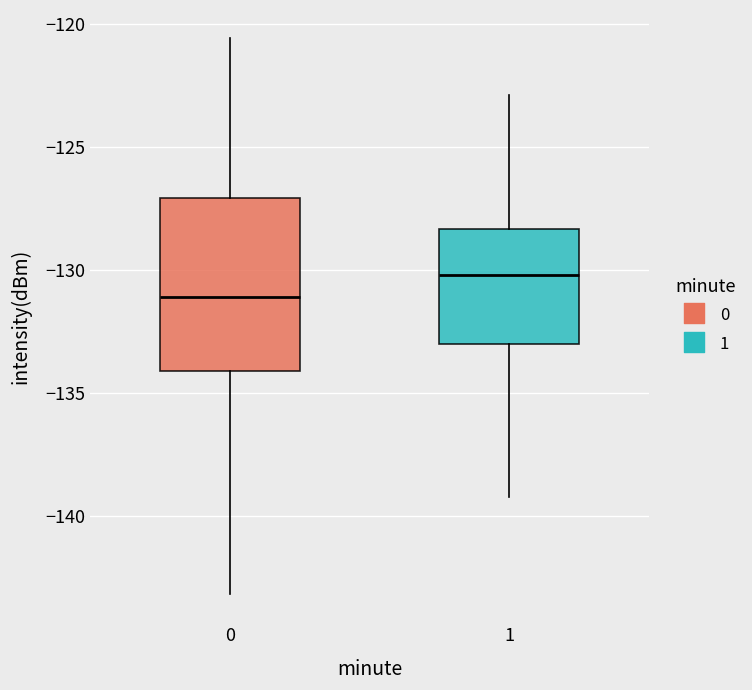

Reading left to right, read every box against the y-axis: the position of its median line, the range the box covers, and the ends of its whiskers. The values are not printed on the chart, so give them approximately, as read against the axis.

0: median -131.0, box -134.0 to -127.0, whiskers -143.0 to -120.5
1: median -130.0, box -133.0 to -128.5, whiskers -139.0 to -123.0